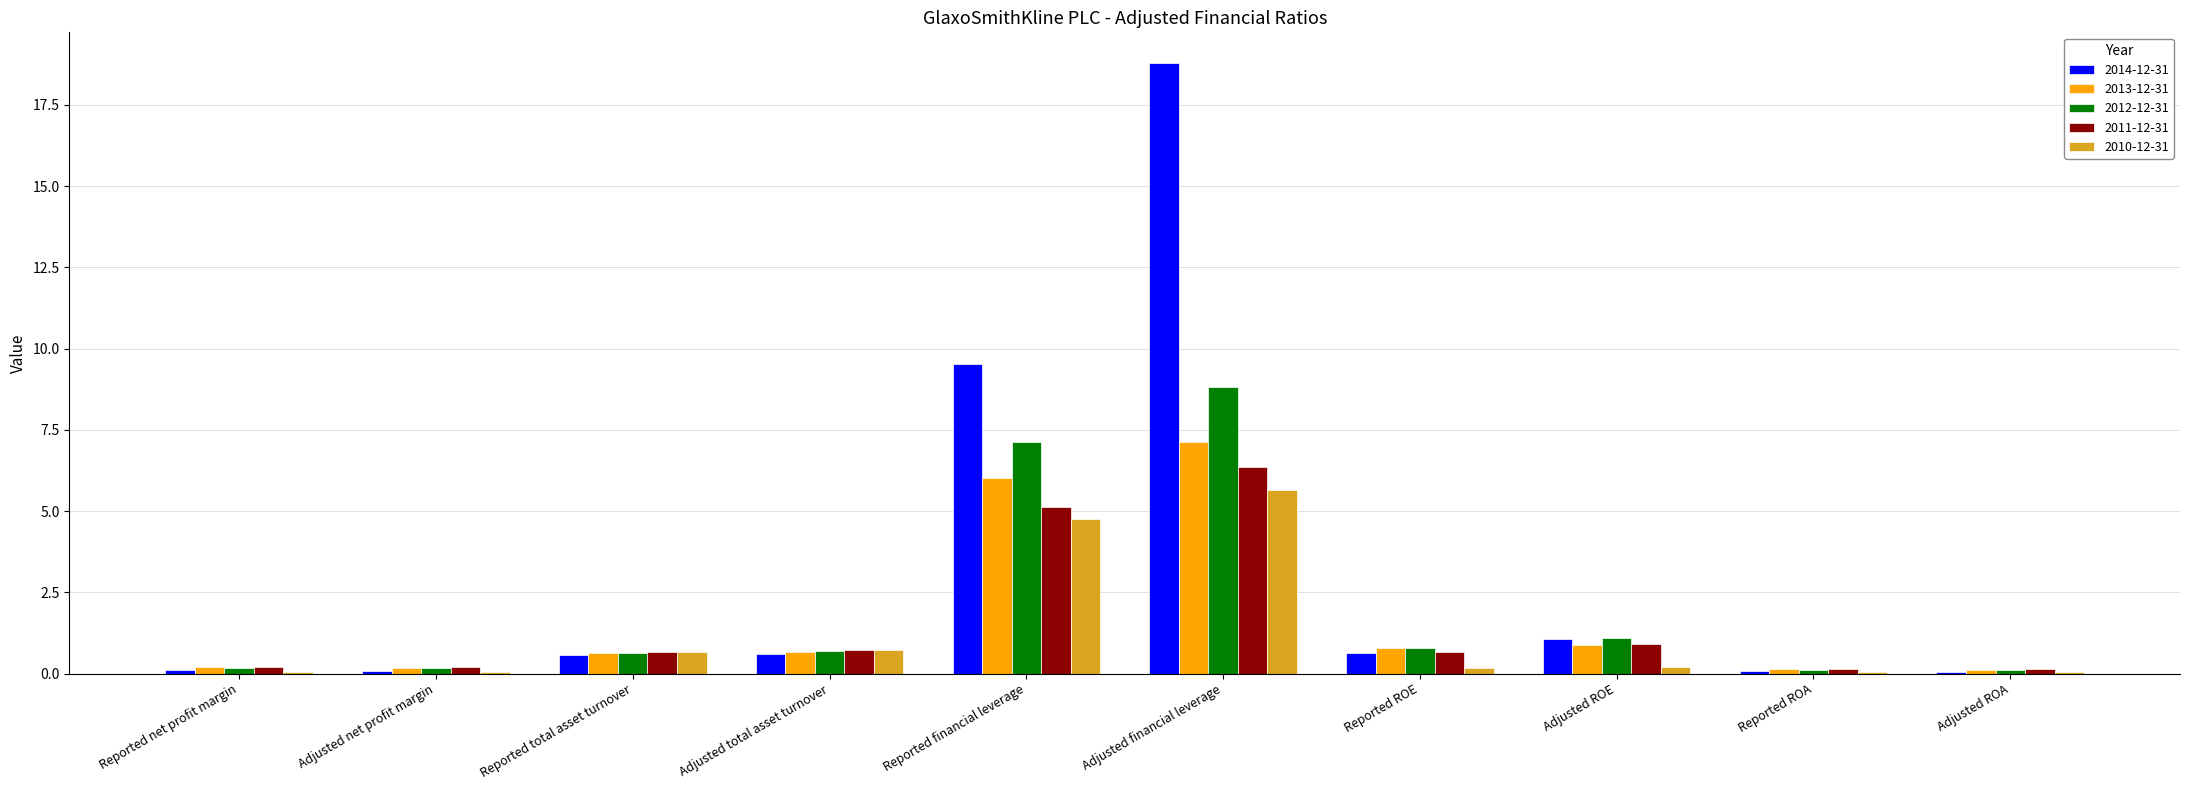

What is the total value across all series at Adjusted financial leverage?

46.8